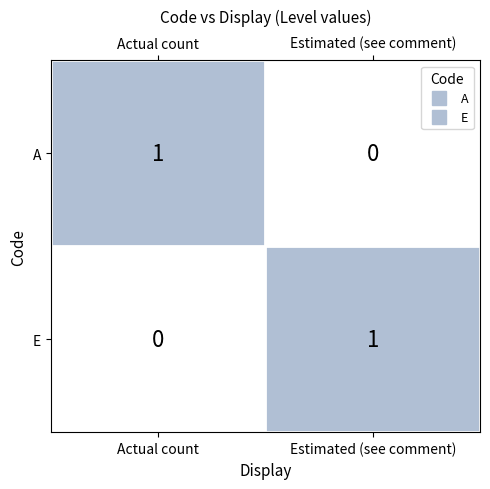

Where is E nearest to the value 0?

Actual count